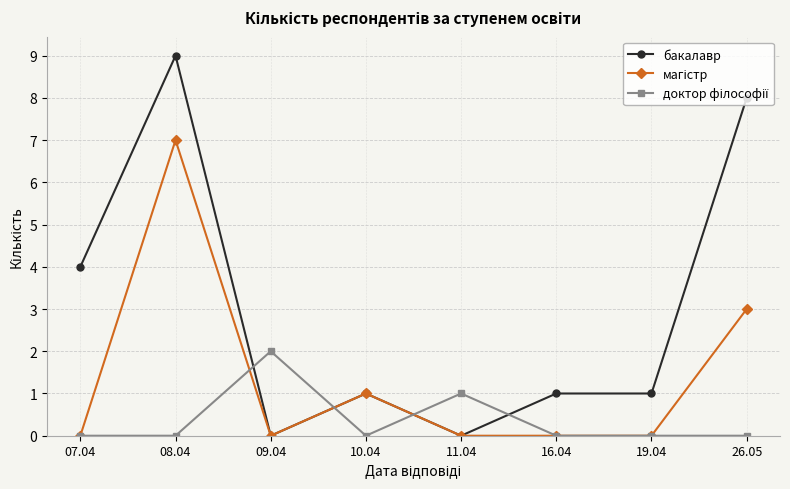

True or false: бакалавр has a value of 9 at 08.04.

True